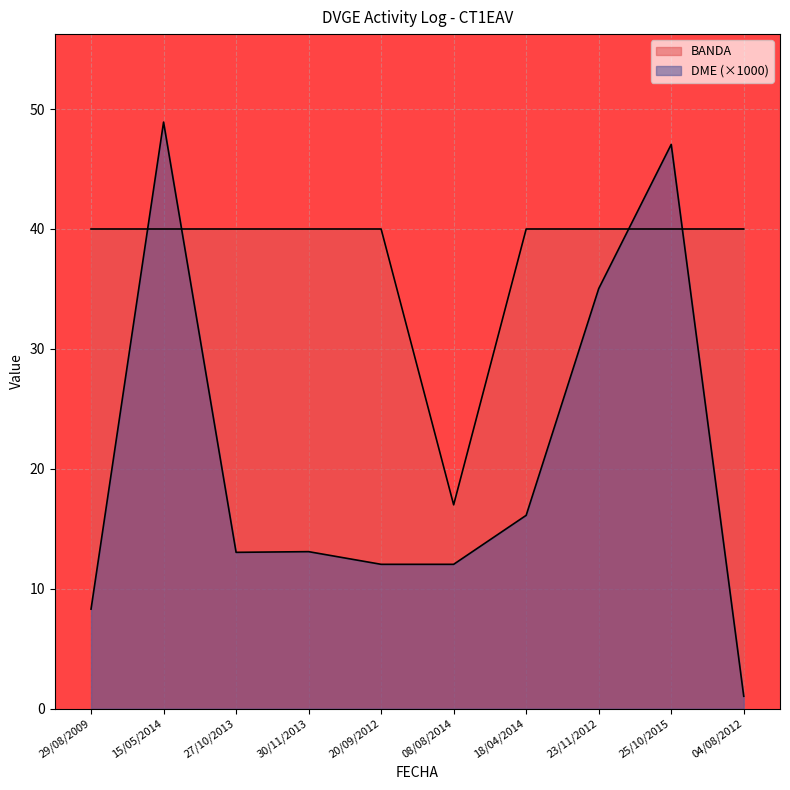

True or false: DME and BANDA cross at least once.

True